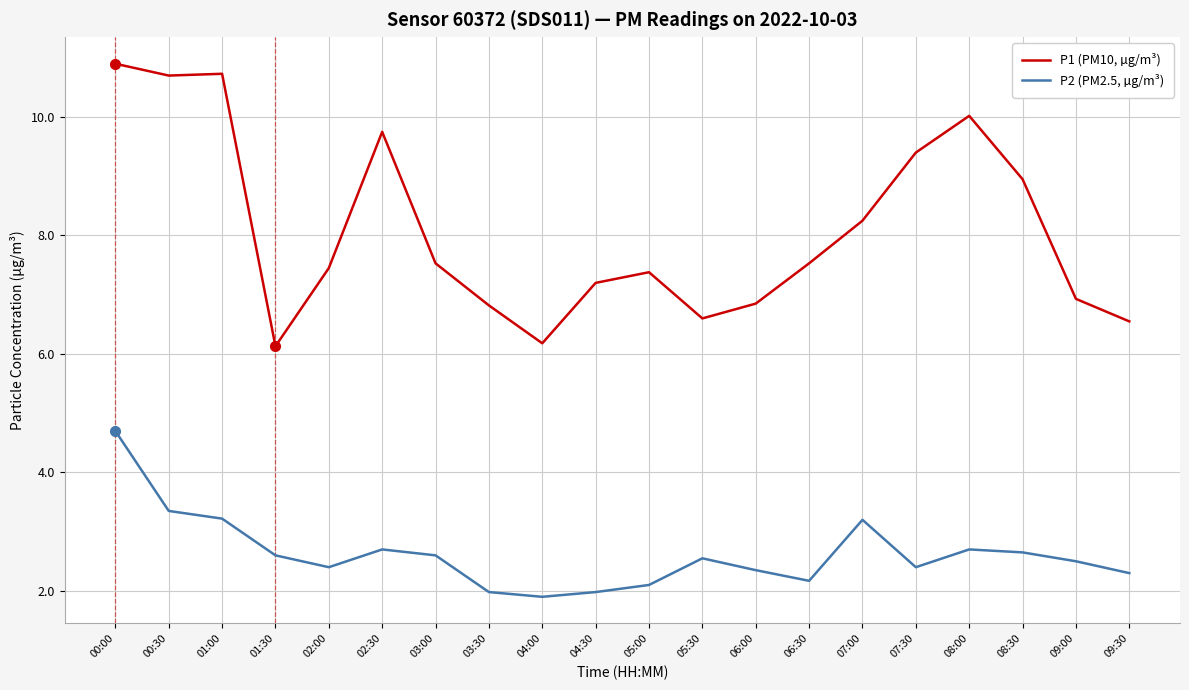

What position from the left is 07:00?

15